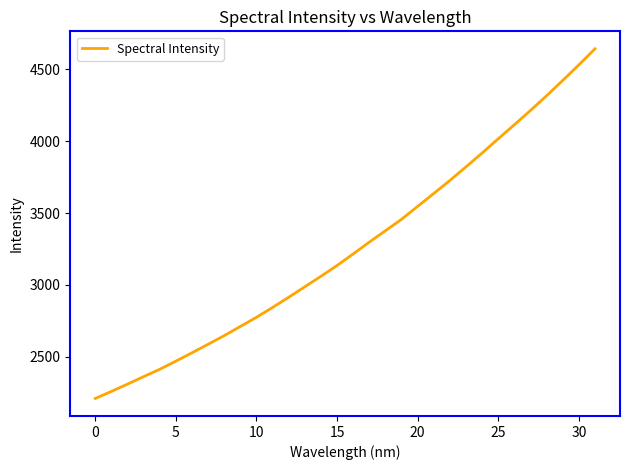

Reading right to left, list all the values displayed in this chart.

4643.8	4532.5	4423.9	4317.6	4215.0	4115.7	4017.7	3918.7	3822.4	3727.6	3636.8	3547.1	3456.9	3377.5	3298.0	3216.0	3135.2	3060.2	2987.1	2914.1	2843.3	2774.5	2710.8	2646.8	2586.7	2527.4	2469.3	2412.6	2361.5	2309.1	2258.7	2209.3